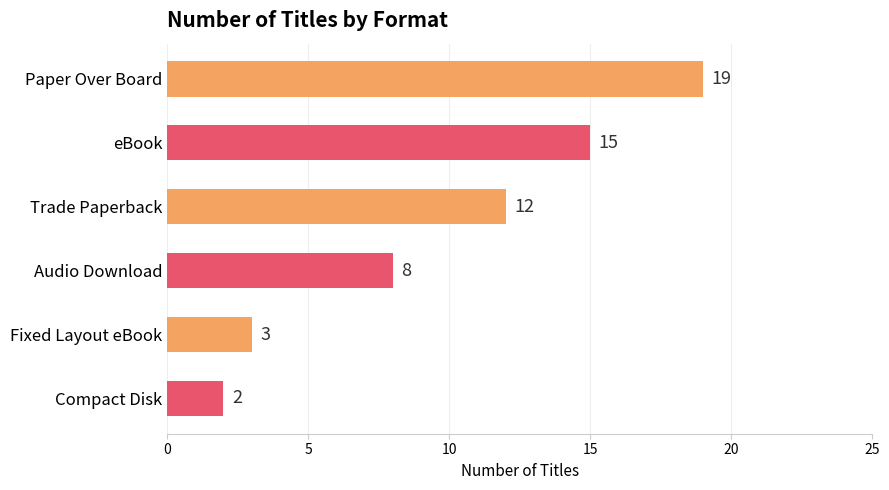

Reading top to bottom, extract all data points from this chart.

19	15	12	8	3	2